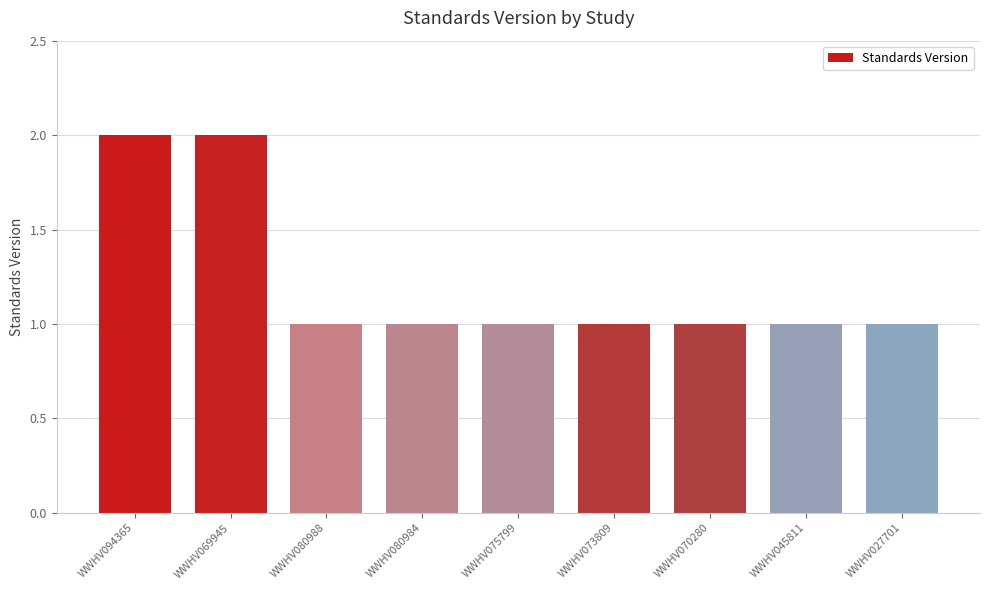

Are the bars grouped side by side (vs. stacked)?

No